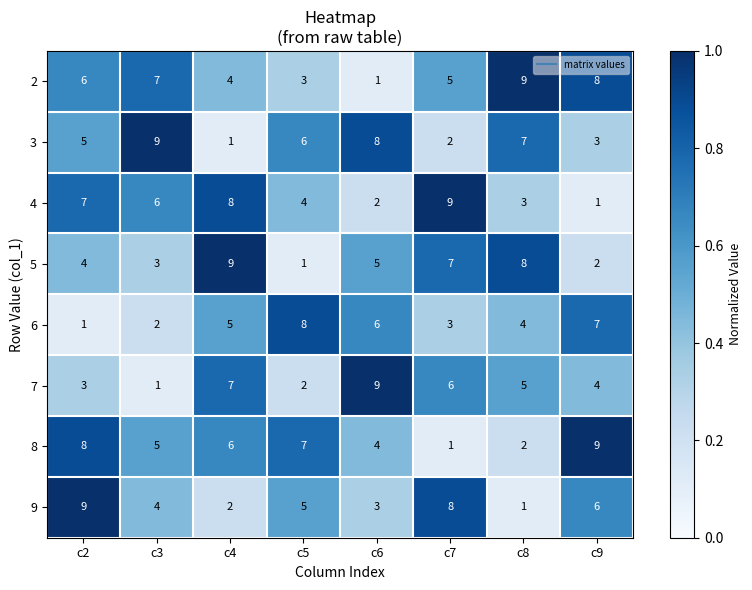

How many 2 values are between 4 and 8?

5